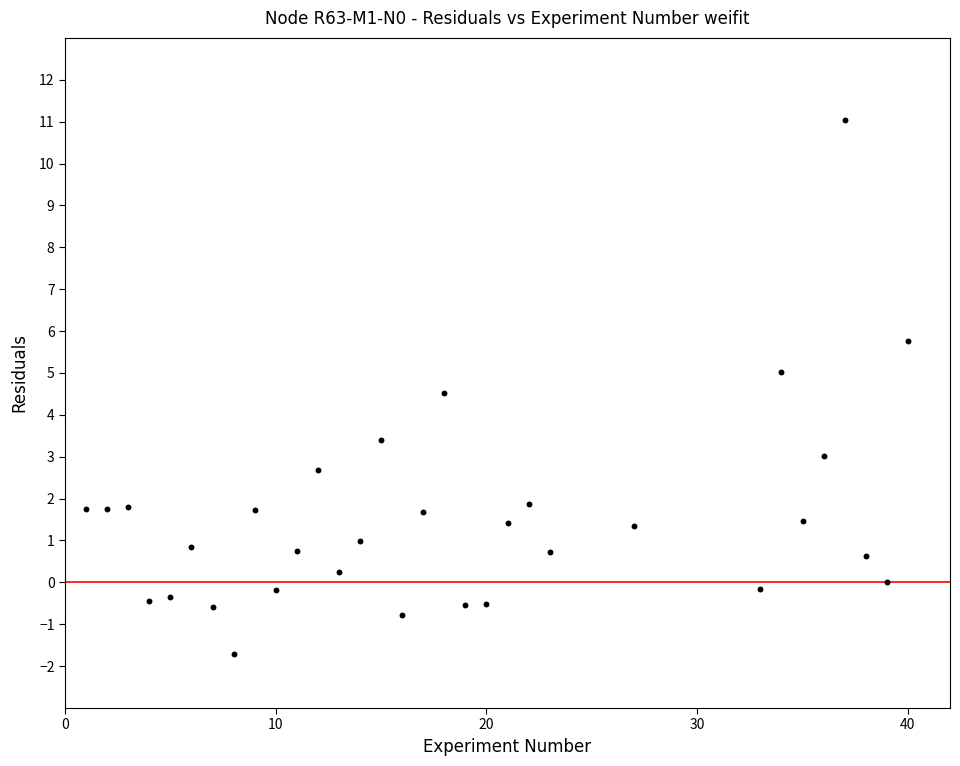

What is the range of Y values (max minus min)?

12.7